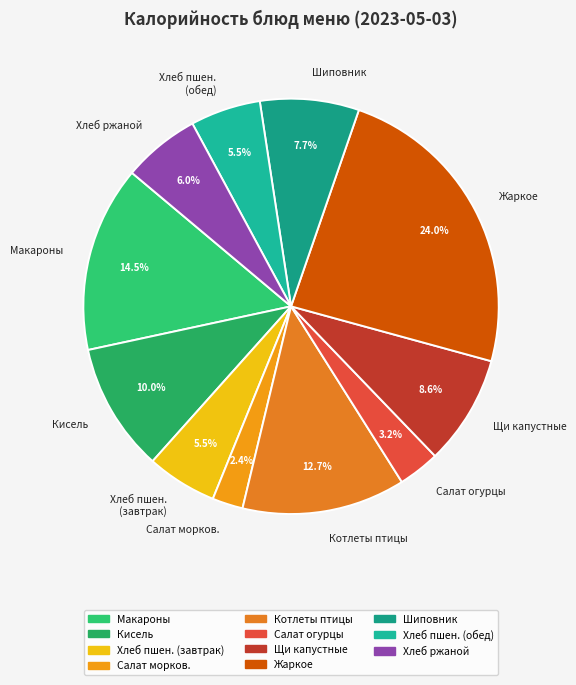

Does Салат огурцы represent more than half of the total?

No